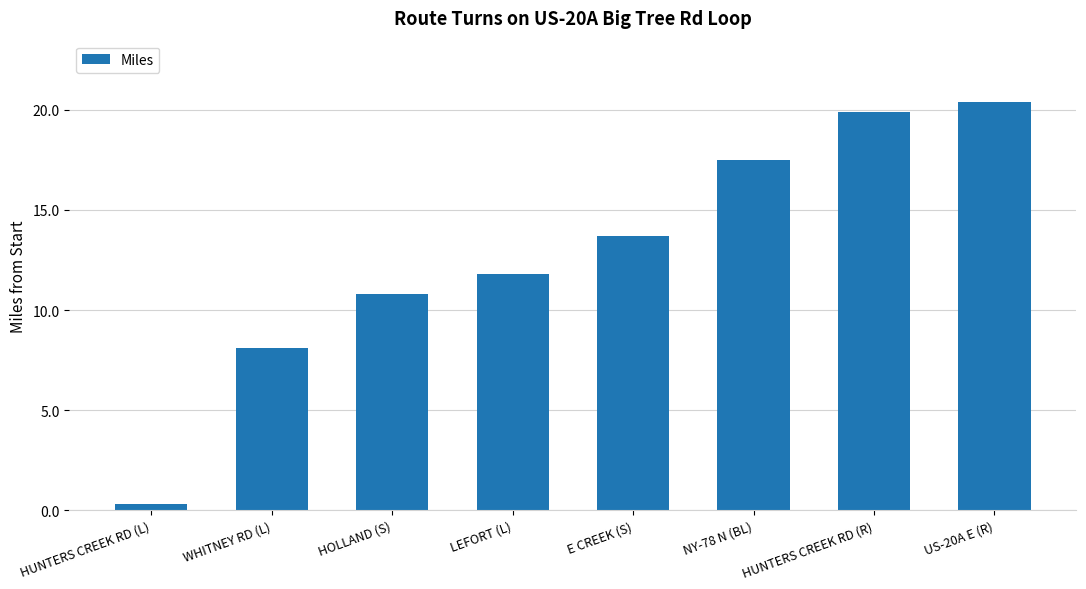

Which label corresponds to the smallest value in the chart?

HUNTERS CREEK RD (L)